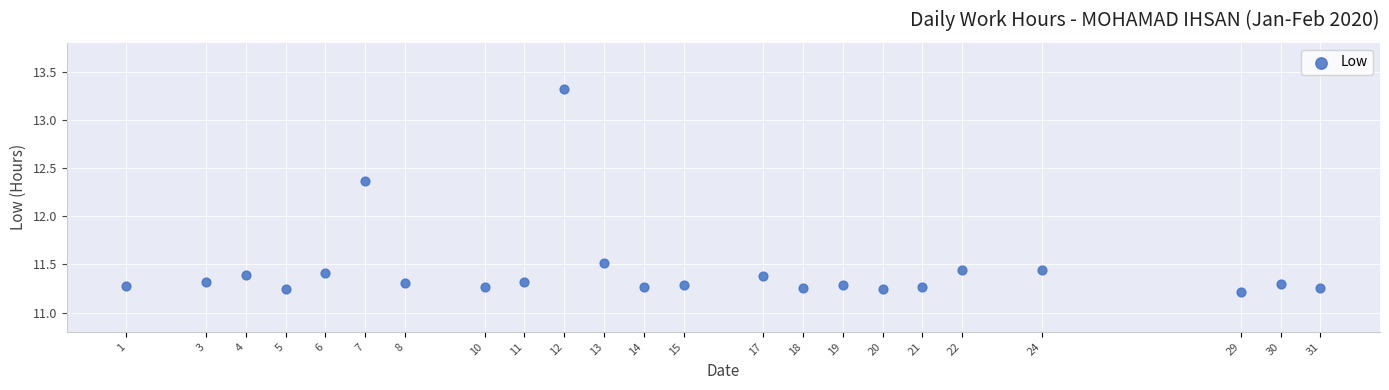

What is the range of X values (max minus min)?

30.0